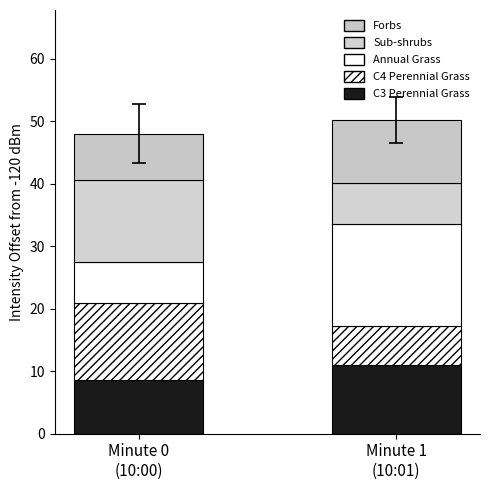

How many data points in C3 Perennial Grass are less than 10?

1